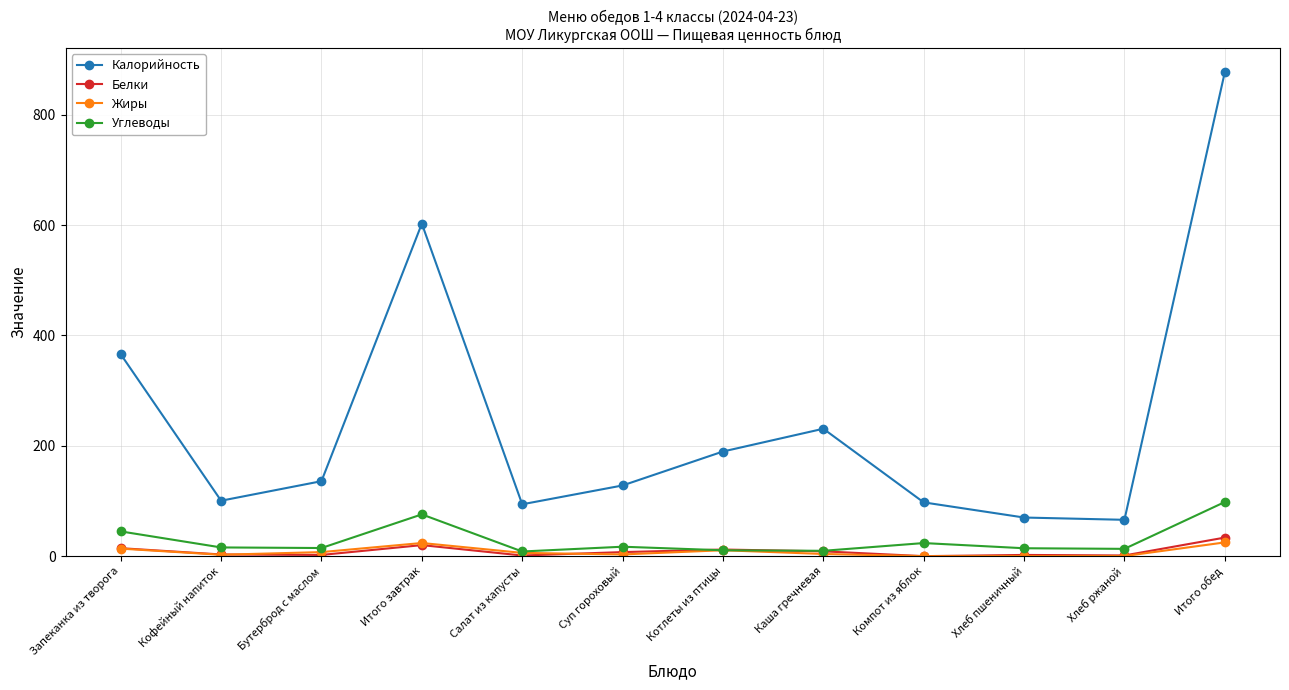

The Углеводы series shows 98.2 at Итого обед. True or false?

True